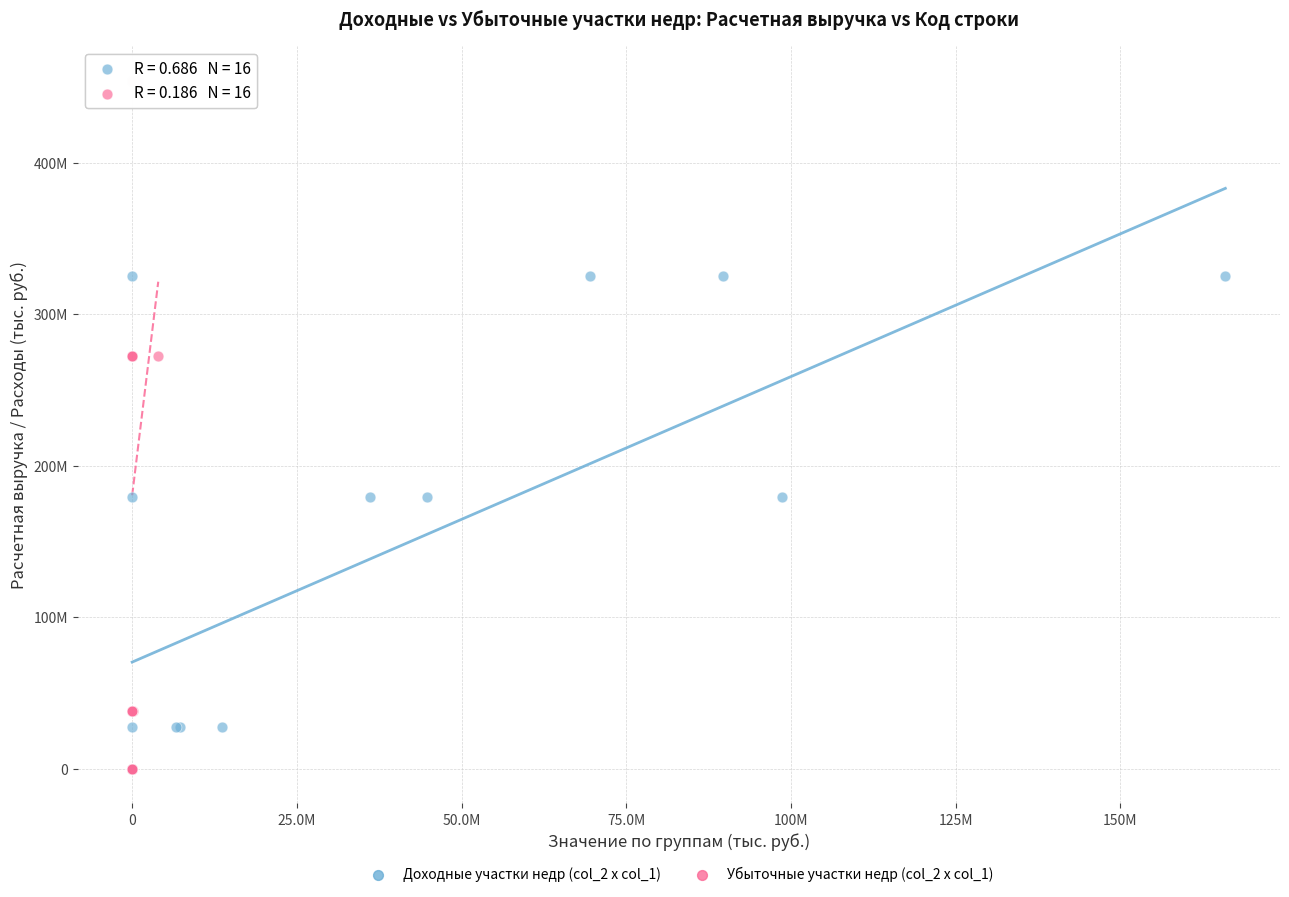

Which series reaches the maximum Y coordinate?

Убыточные участки недр (col_2 x col_1)